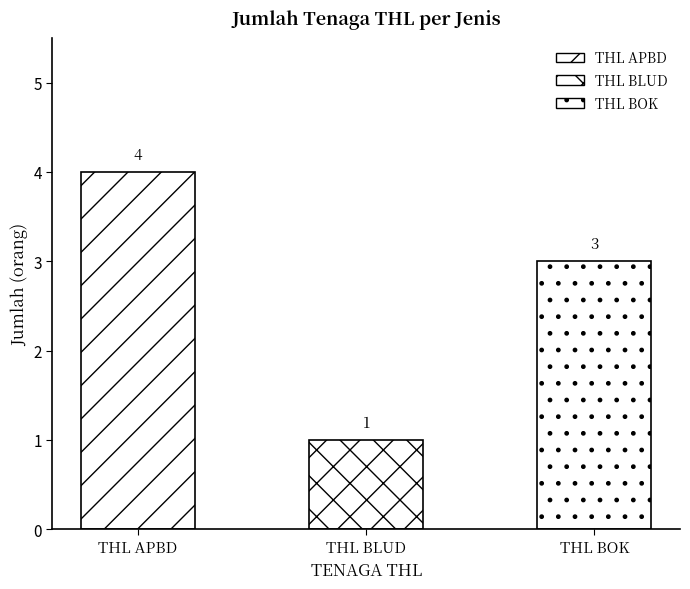

Rank the categories by value from highest to lowest.

THL APBD, THL BOK, THL BLUD